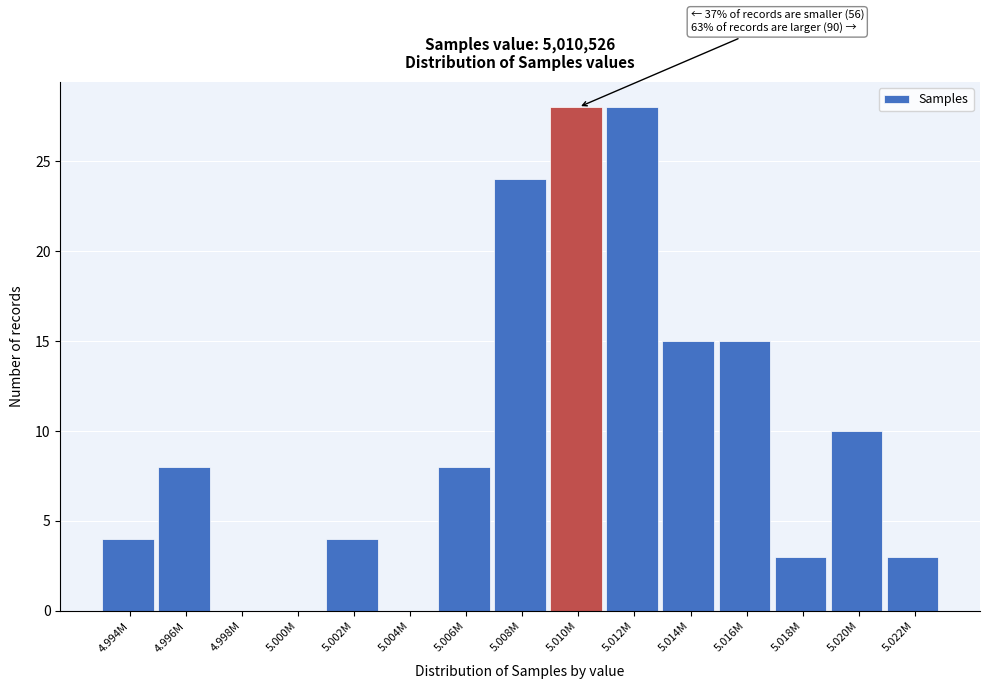

Reading left to right, extract all data points from this chart.

4.994M=4	4.996M=8	4.998M=0	5.000M=0	5.002M=4	5.004M=0	5.006M=8	5.008M=24	5.010M=28	5.012M=28	5.014M=15	5.016M=15	5.018M=3	5.020M=10	5.022M=3